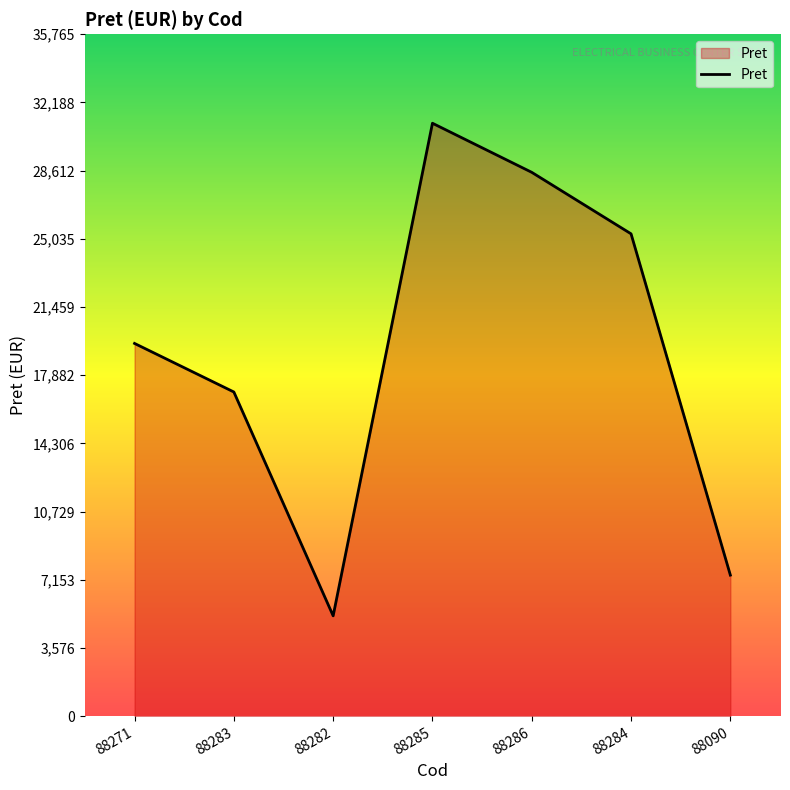

Approximately how many times larger is the value at 88284 compared to 88285?

0.8